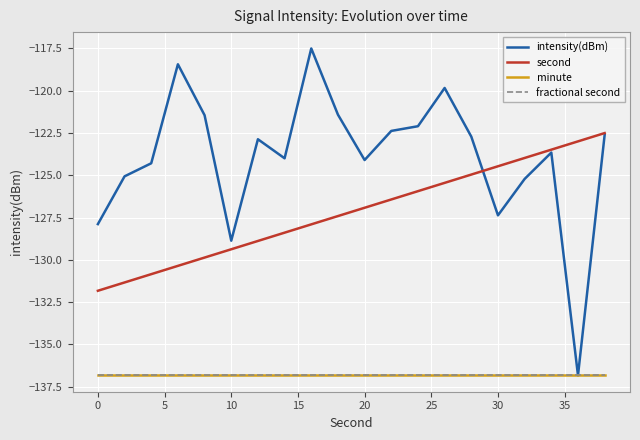

Is this an area chart (filled region under the line)?

No